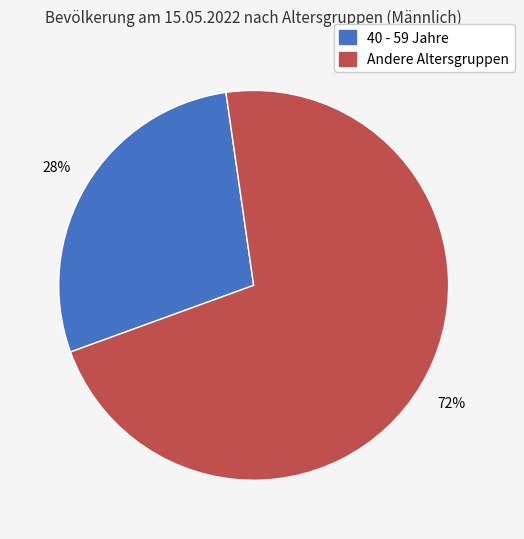

What is the largest slice in the pie chart?

Andere Altersgruppen